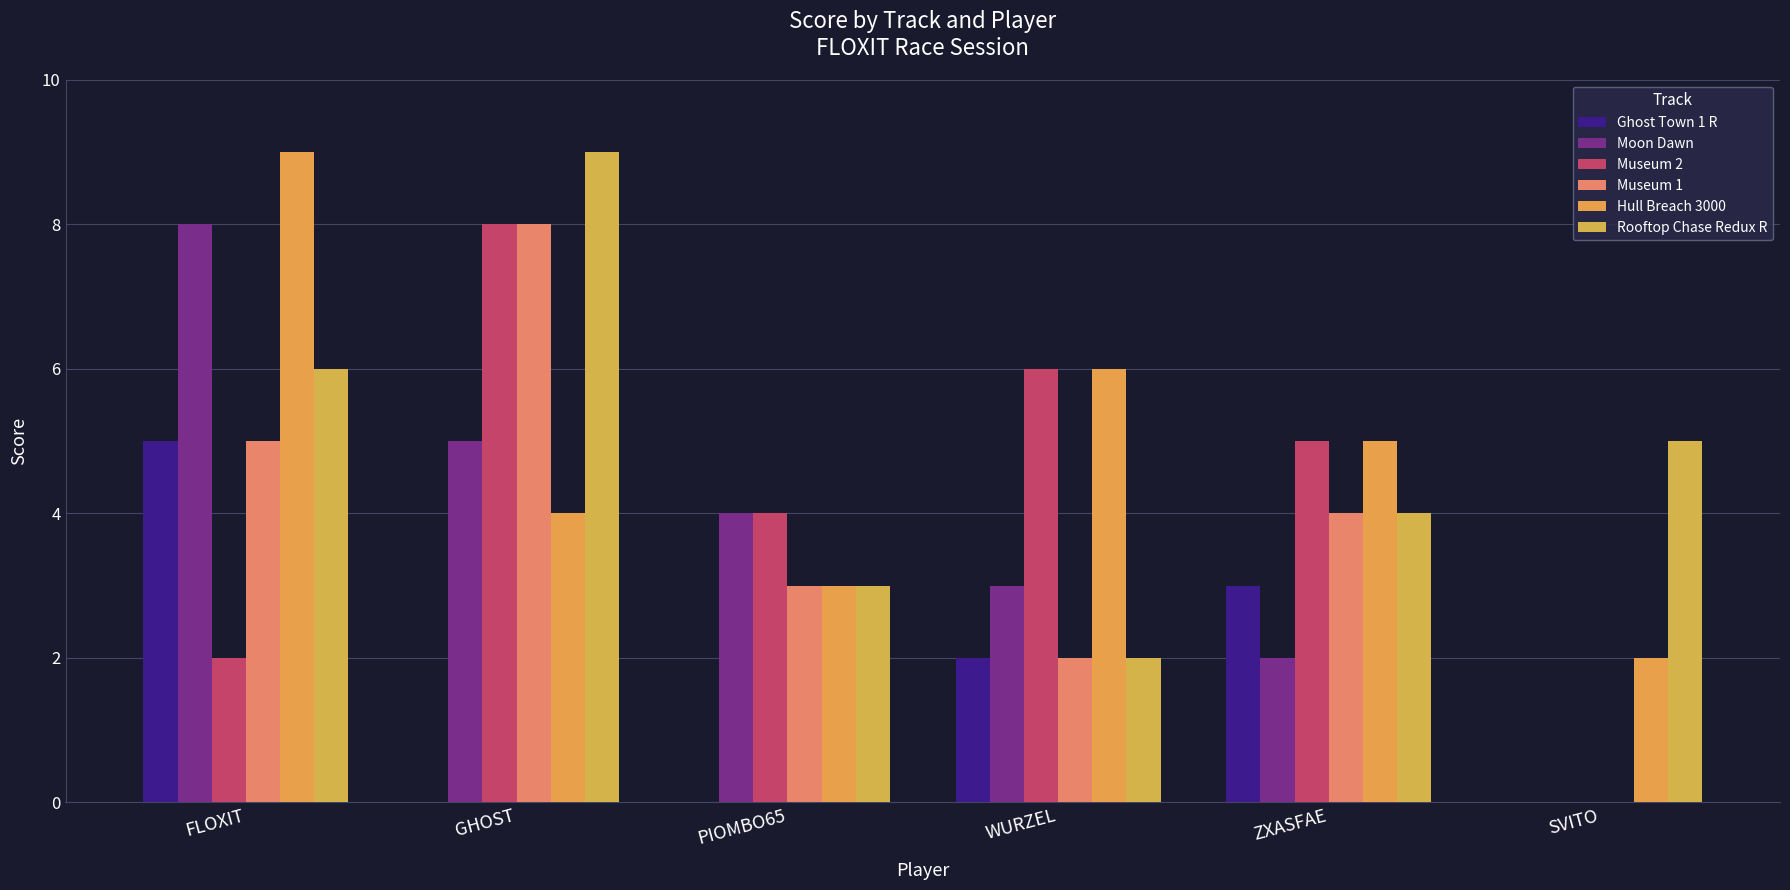

Which series has the widest spread of values?

Moon Dawn